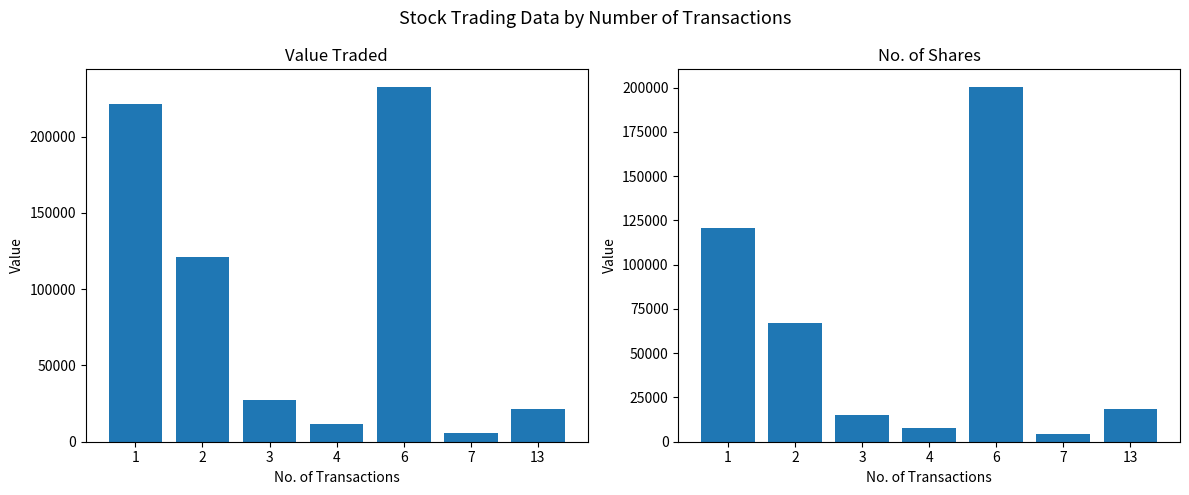

Read the Value Traded value at 13, to the nearest 100.

21200